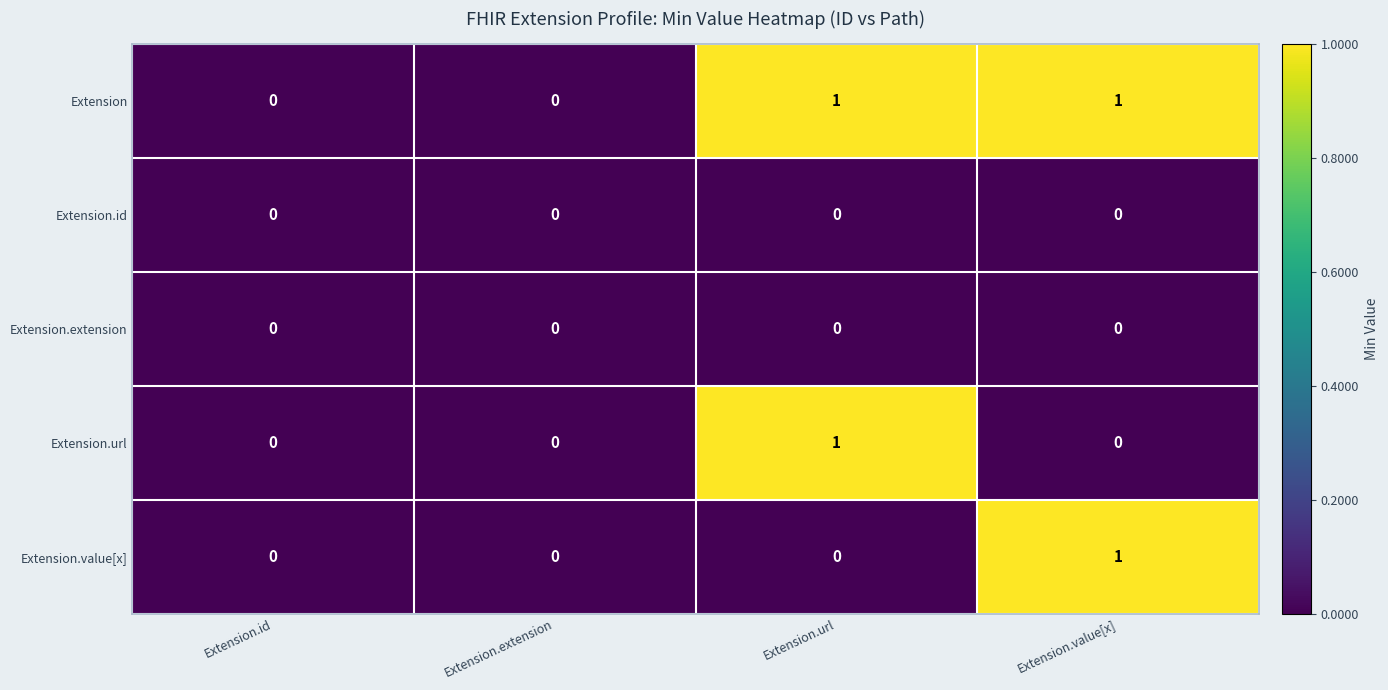

How many series are shown in this chart?

5